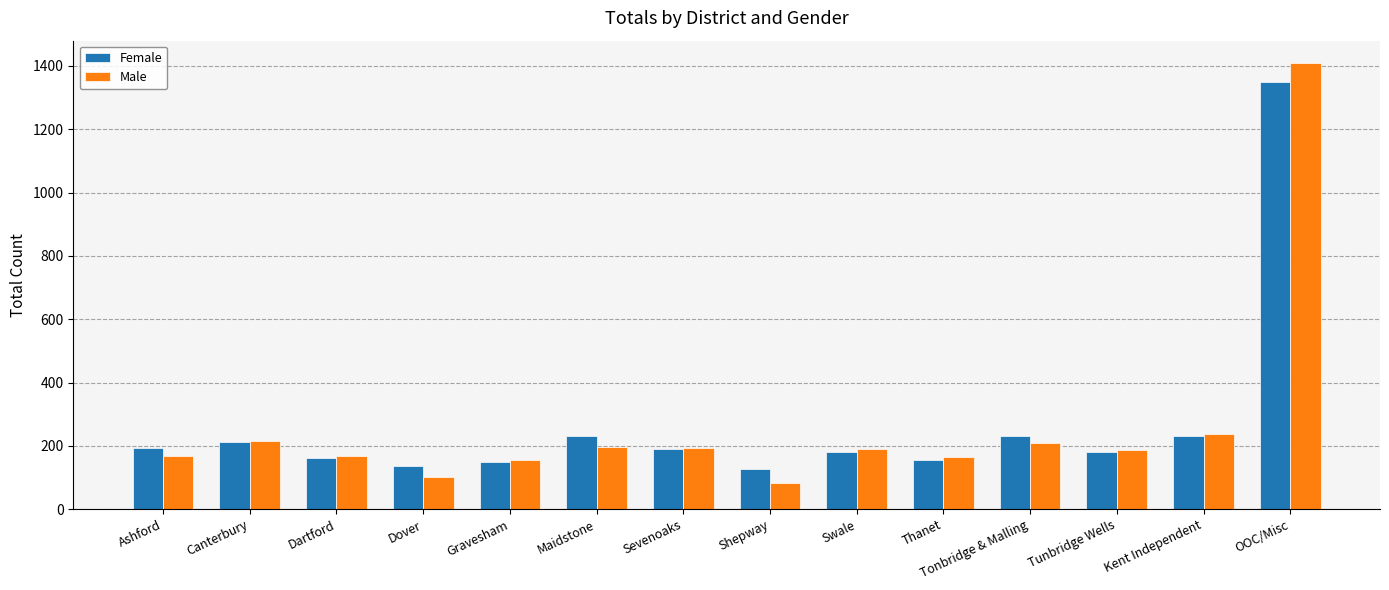

What is the maximum value for Male?

1409